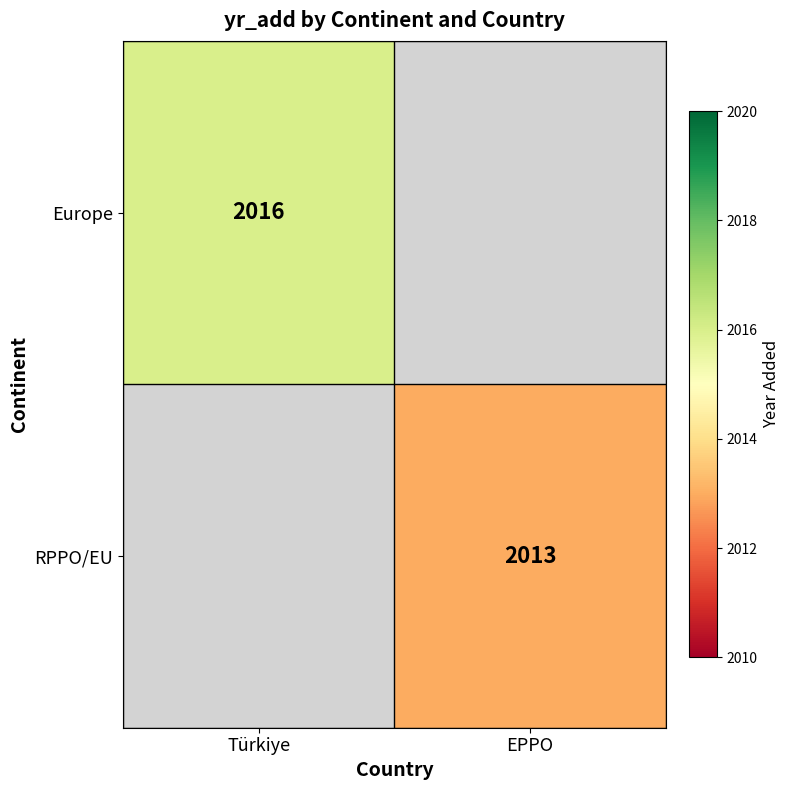

The value of Europe at Türkiye is 2970. True or false?

False